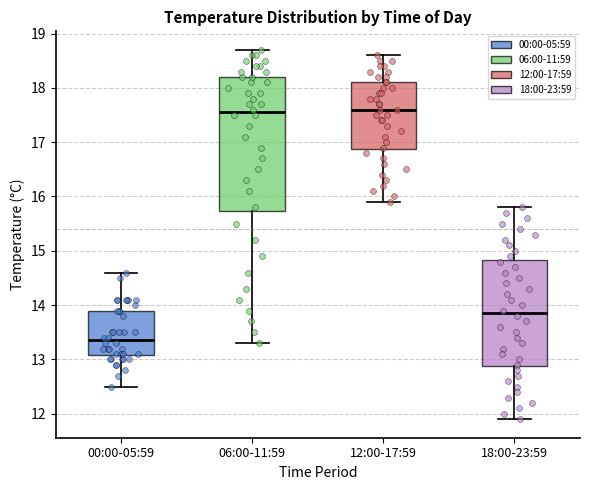

Where does the lower whisker of the box for 18:00-23:59 end on the y-axis? The values are not printed on the chart, so give them approximately, as read against the axis.

11.9